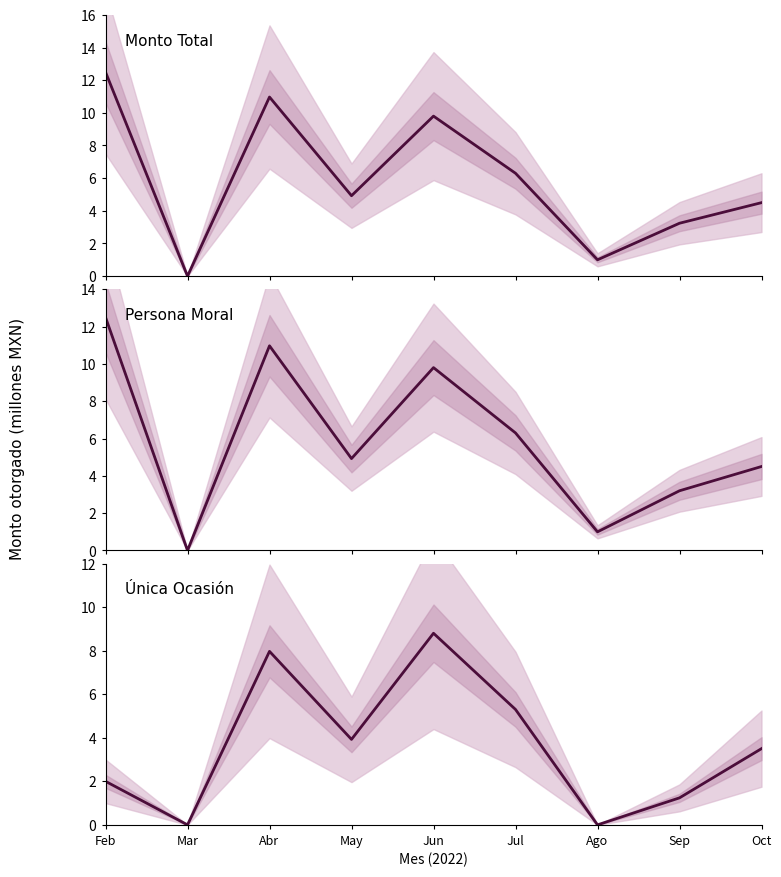

True or false: Monto Total and Única Ocasión cross at least once.

False